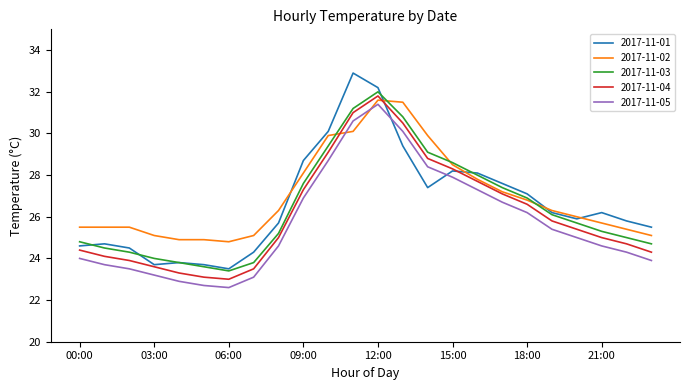

How many lines are shown in the chart?

5